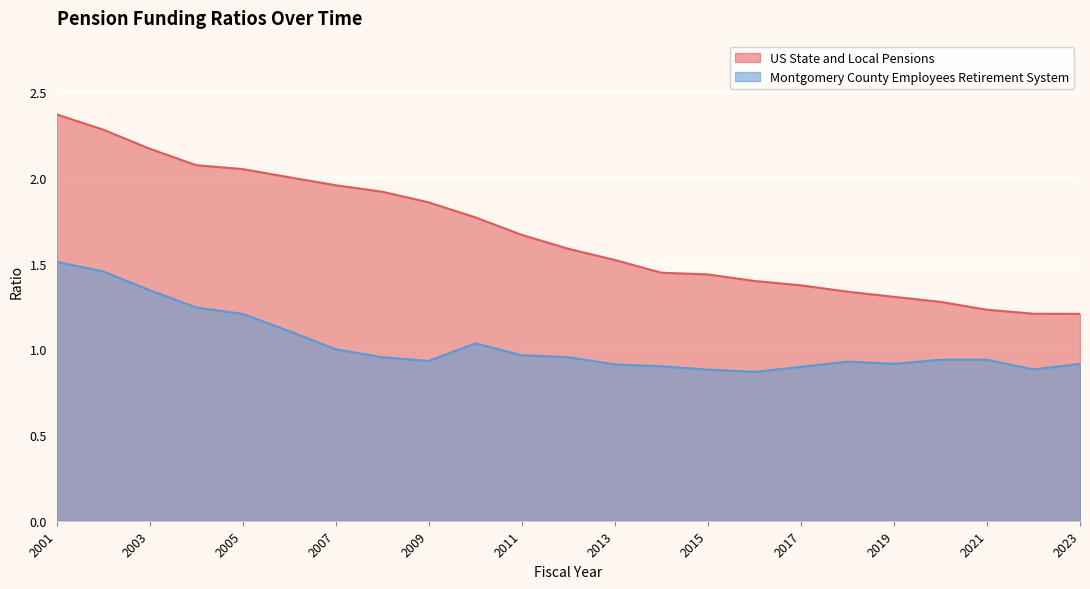

Which category has the lowest value across all series?

2016